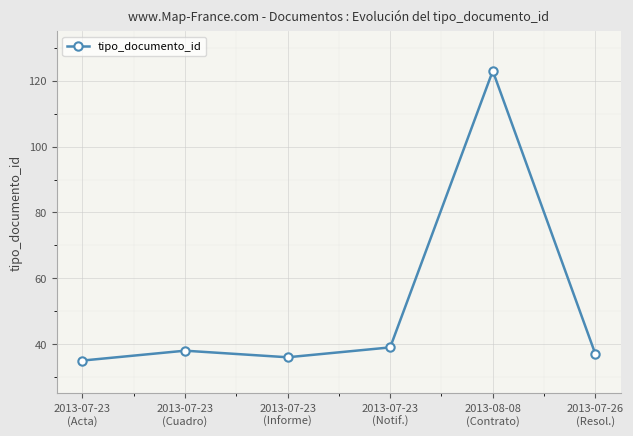

List the labels in order of value, smallest first.

2013-07-23
(Acta), 2013-07-23
(Informe), 2013-07-26
(Resol.), 2013-07-23
(Cuadro), 2013-07-23
(Notif.), 2013-08-08
(Contrato)